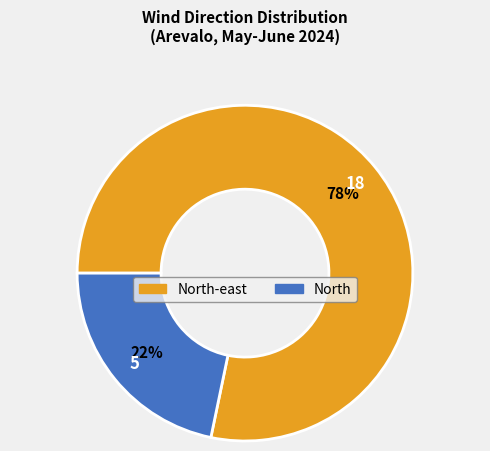

To the nearest percent, what is the average slice percentage?

50%